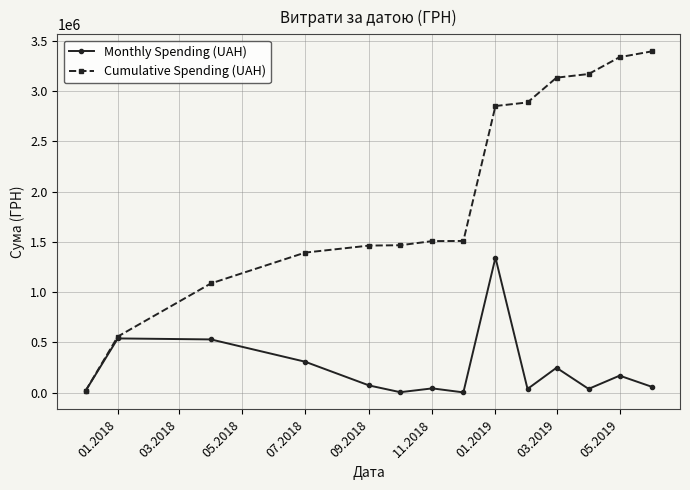

Which series has the largest total across all categories?

Cumulative Spending (UAH)